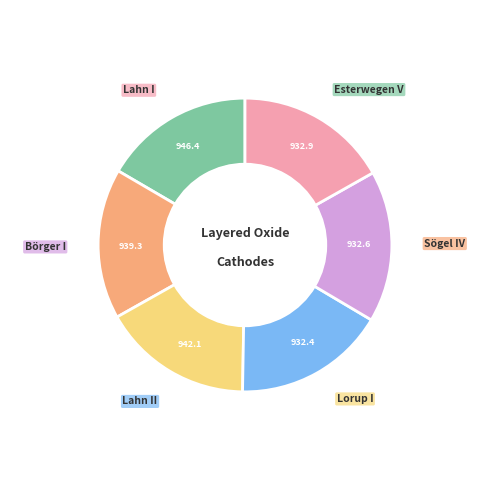

Count the number of slices in the pie.

6